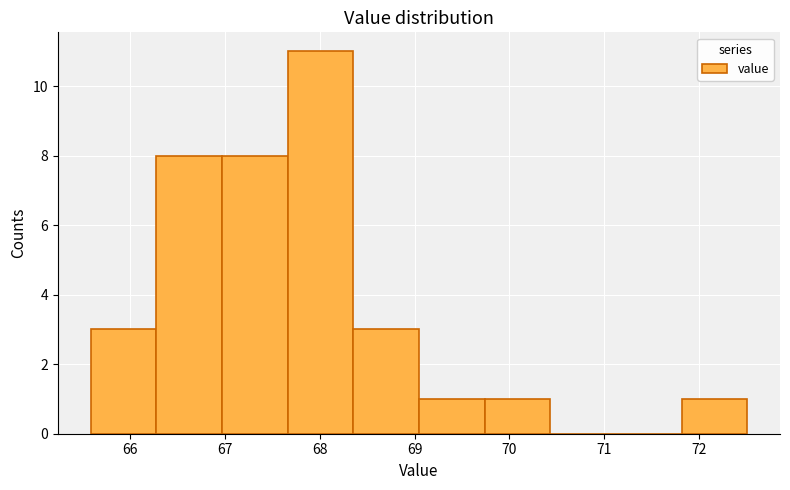

Reading left to right, transcribe this chart: for each bar, give the range it covers on the x-axis and its height. Neither the bar edges nor the heights are printed on the chart, so give them approximately, as read against the axes.

65.6 to 66.3: 3
66.3 to 67.0: 8
67.0 to 67.7: 8
67.7 to 68.4: 11
68.4 to 69.0: 3
69.0 to 69.7: 1
69.7 to 70.4: 1
70.4 to 71.1: 0
71.1 to 71.8: 0
71.8 to 72.5: 1